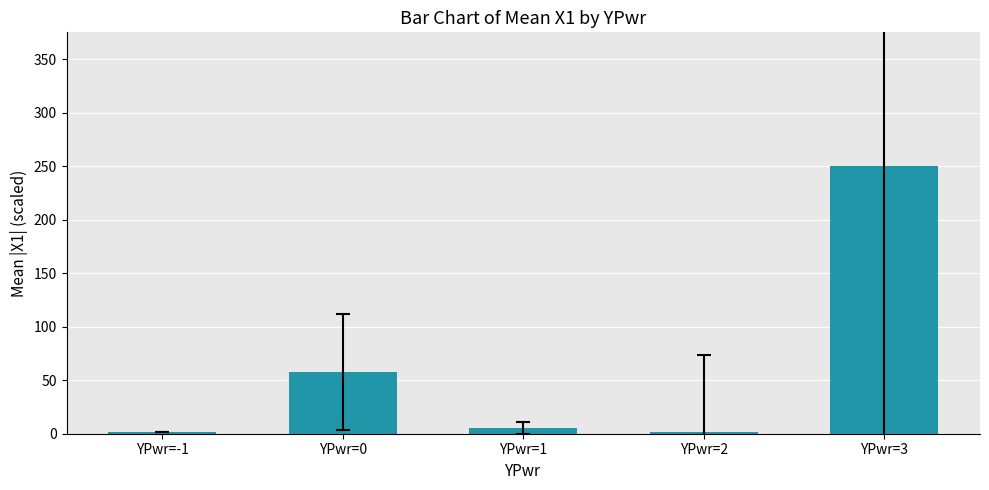

What is the sum of all values?

316.2